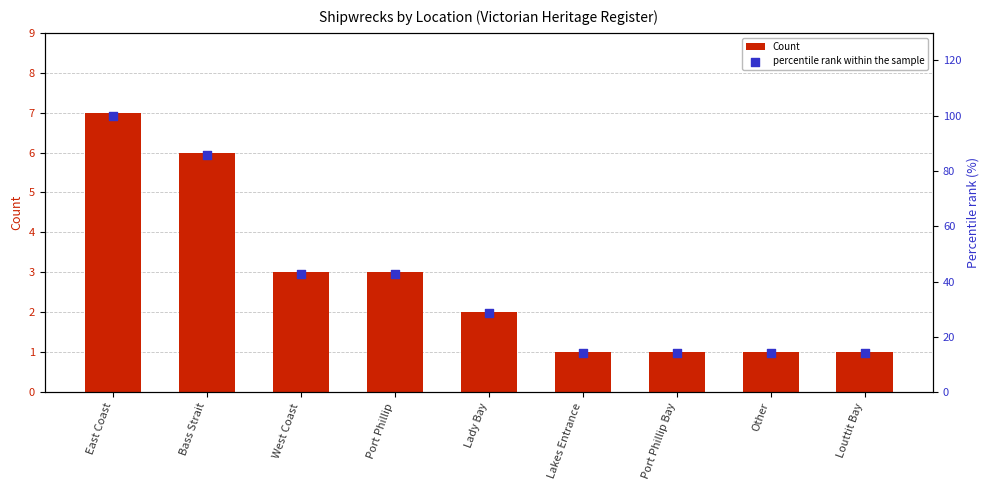

What is the total value across all series at Louttit Bay?

15.3